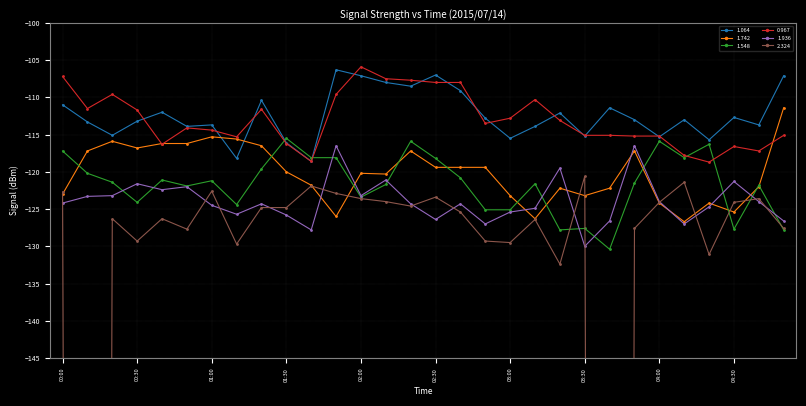

How many data points in 1.936 are less than -124?

17